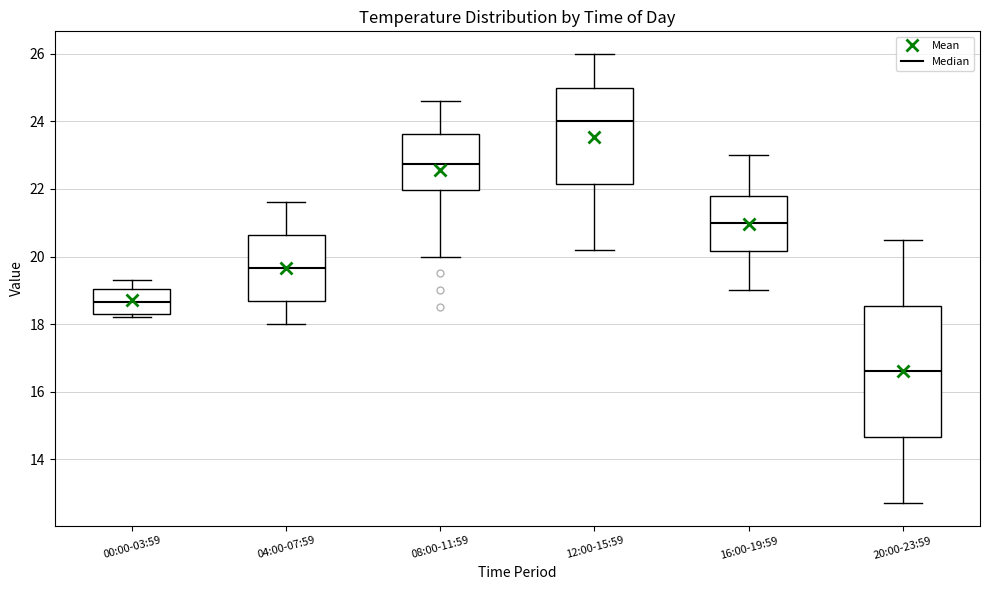

Reading left to right, transcribe this box plot: for each box, give where its median line is, the range the box spans, and where its two whiskers end, as read against the y-axis. The values are not printed on the chart, so give them approximately, as read against the axis.

00:00-03:59: median 18.6, box 18.4 to 19.0, whiskers 18.2 to 19.4
04:00-07:59: median 19.6, box 18.6 to 20.6, whiskers 18.0 to 21.6
08:00-11:59: median 22.8, box 22.0 to 23.6, whiskers 20.0 to 24.6
12:00-15:59: median 24.0, box 22.2 to 25.0, whiskers 20.2 to 26.0
16:00-19:59: median 21.0, box 20.2 to 21.8, whiskers 19.0 to 23.0
20:00-23:59: median 16.6, box 14.6 to 18.6, whiskers 12.8 to 20.6